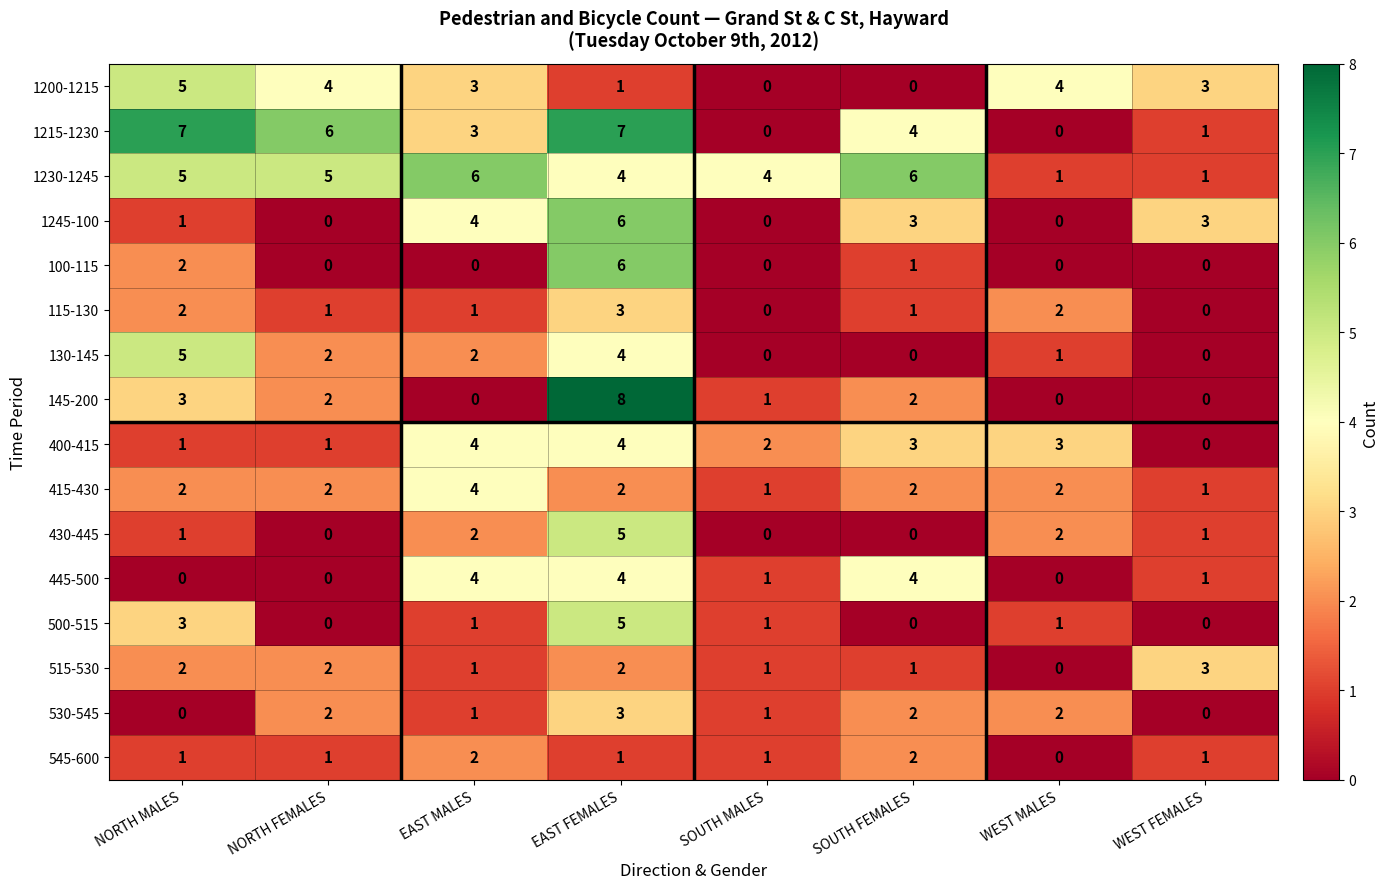

What is the spread (max minus min) of values at SOUTH MALES?

4